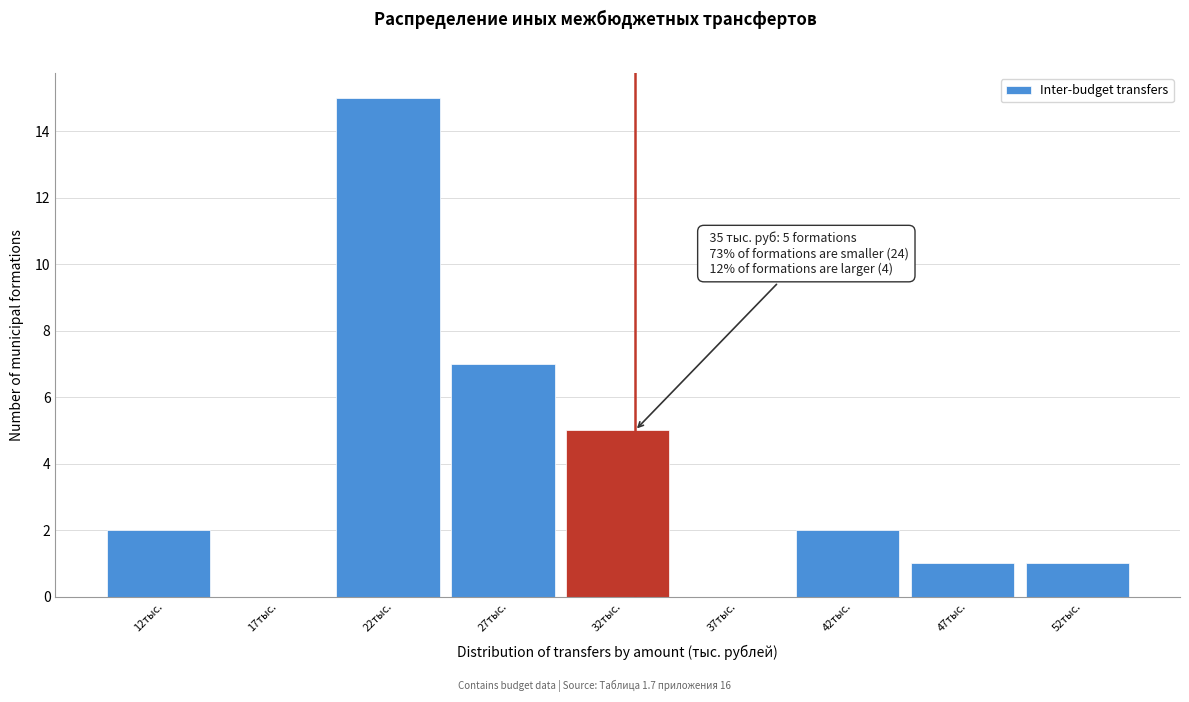

Reading left to right, list all the values displayed in this chart.

12тыс.=2	17тыс.=0	22тыс.=15	27тыс.=7	32тыс.=5	37тыс.=0	42тыс.=2	47тыс.=1	52тыс.=1